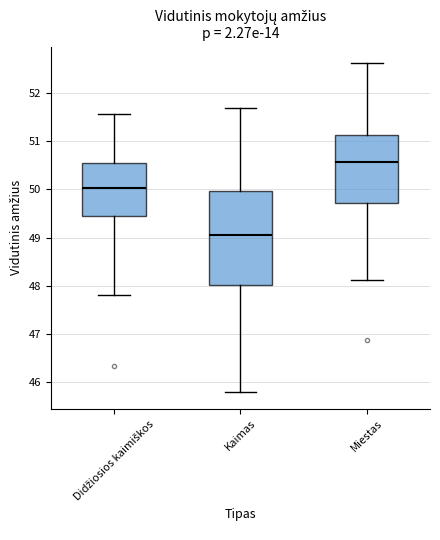

Comparing the boxes themselves (not the whiskers), which one is the tallest?

Kaimas